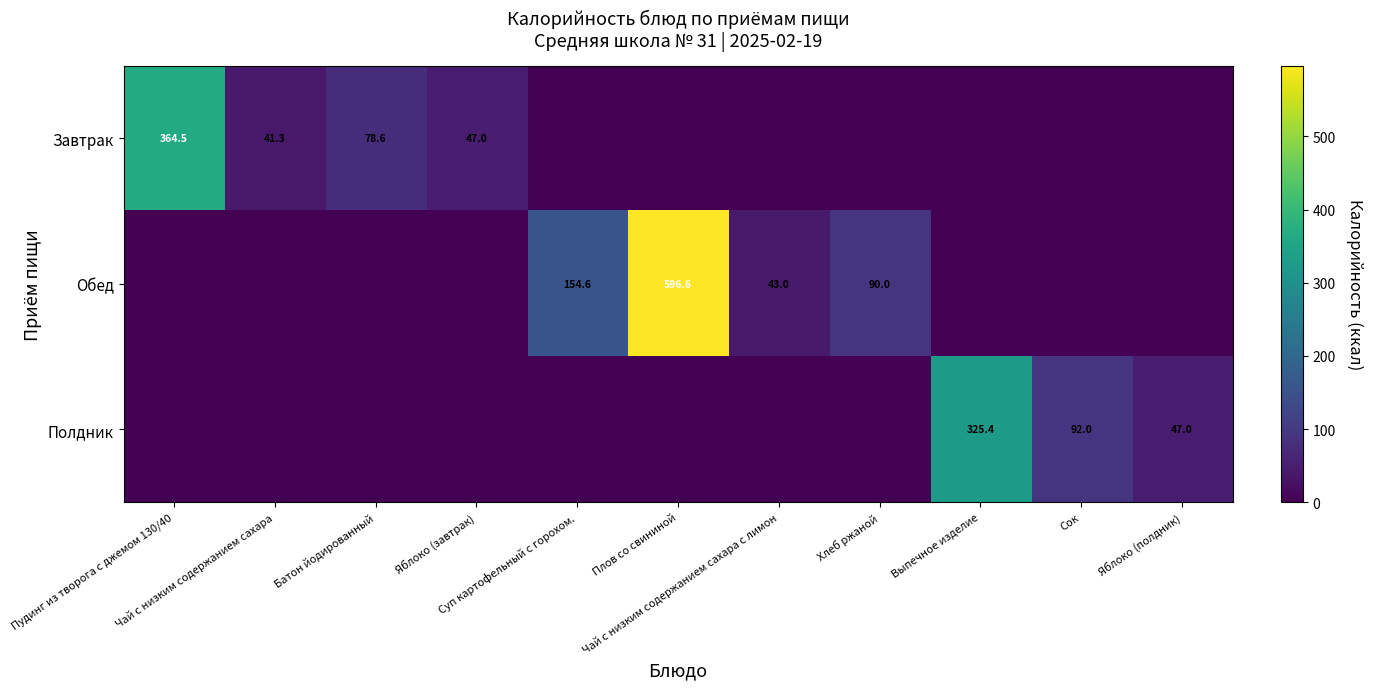

At which category does the chart reach its peak across all series?

Плов со свининой